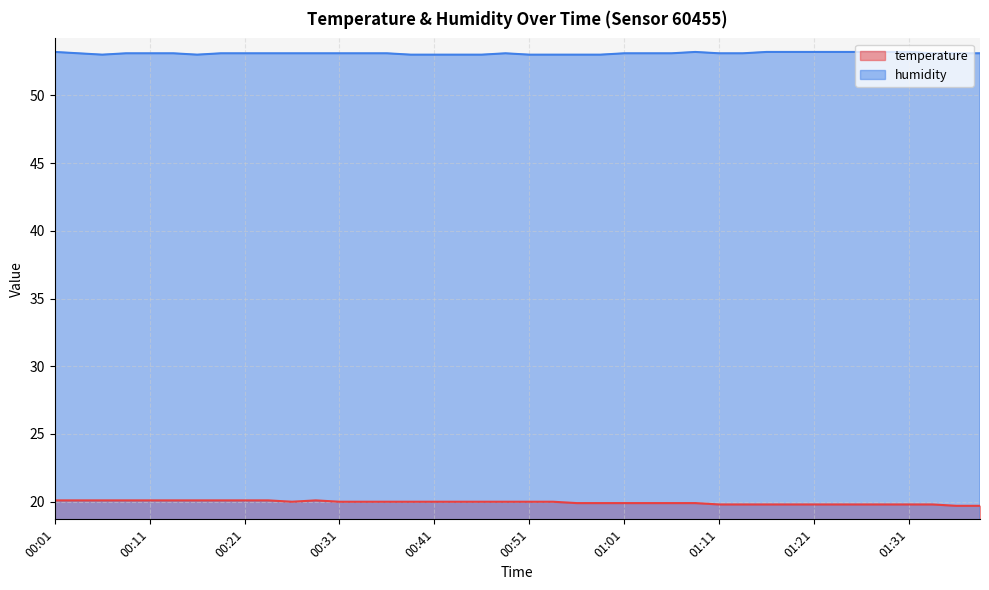

At how many categories does at least one series exceed 49?

40